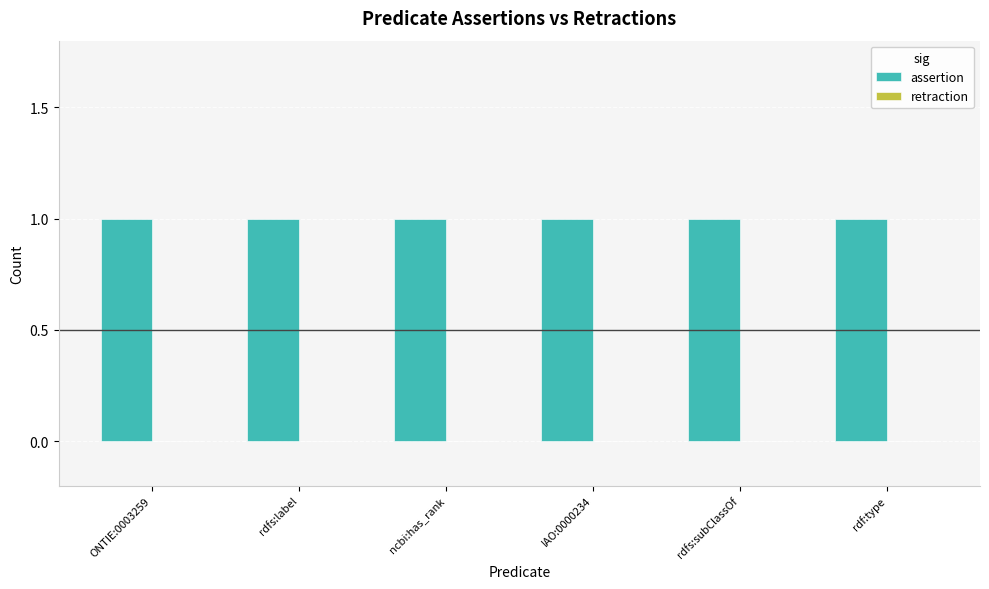

Reading right to left, what are all the values shown in this chart?

assertion: 1	1	1	1	1	1
retraction: 0	0	0	0	0	0